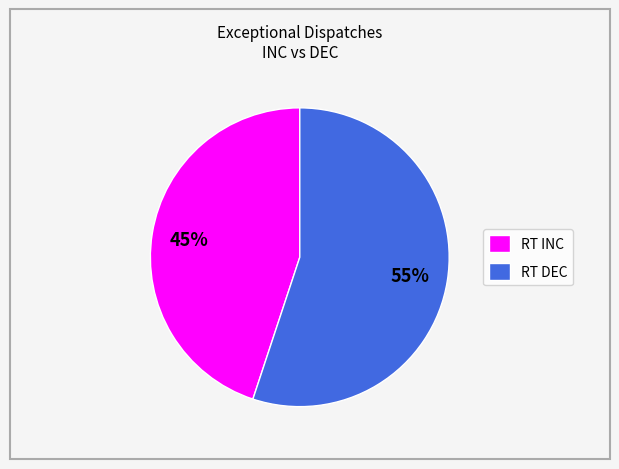

To the nearest percent, what portion does RT INC represent?

45%